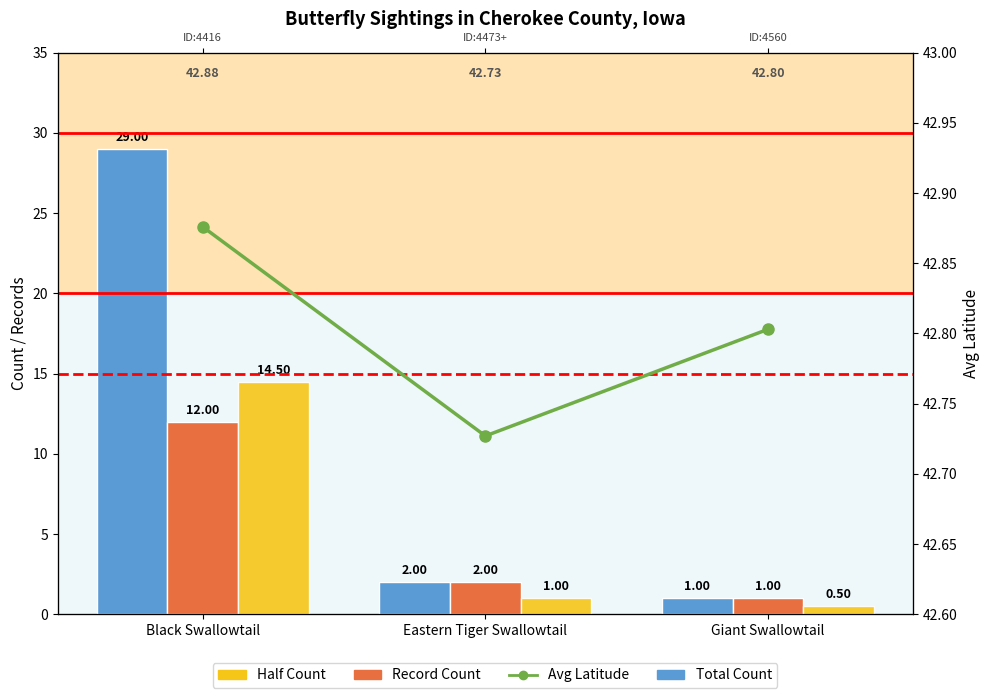

Which has a higher value, Black Swallowtail or Giant Swallowtail?

Black Swallowtail